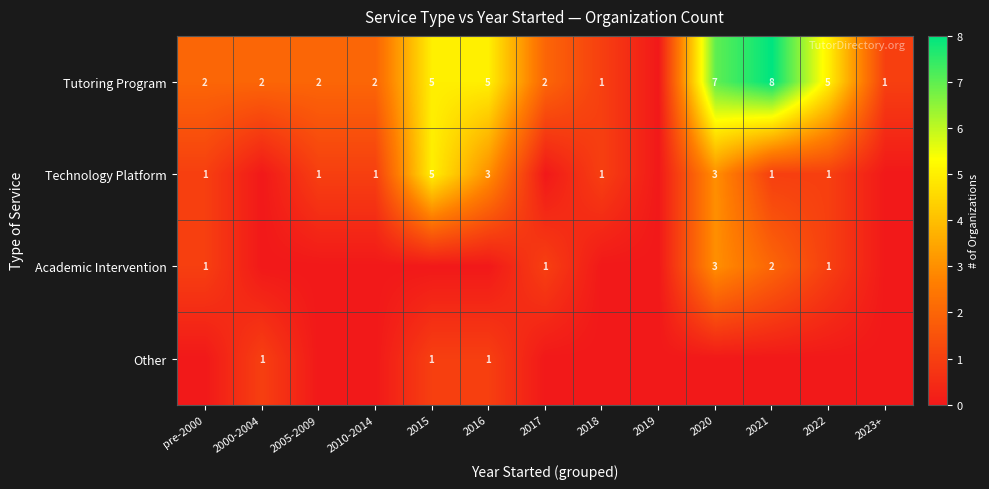

Is the value of Technology Platform at 2010-2014 greater than the value of Other at 2021?

Yes